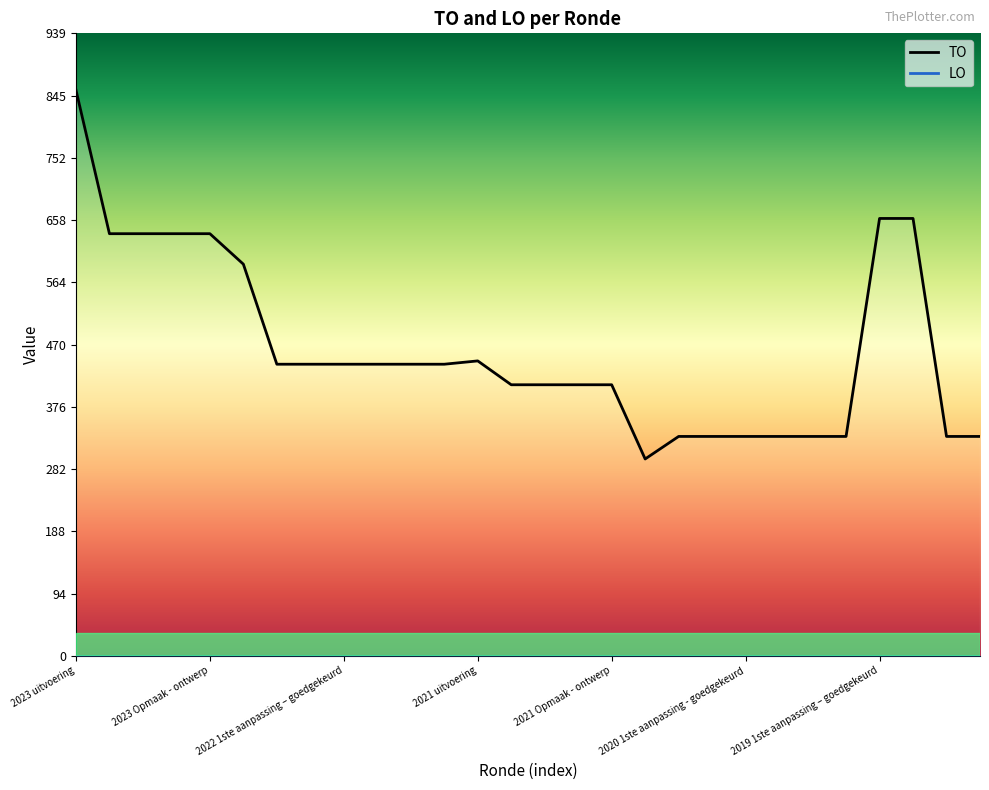

True or false: the data has more than 0 interior local peaks.

True